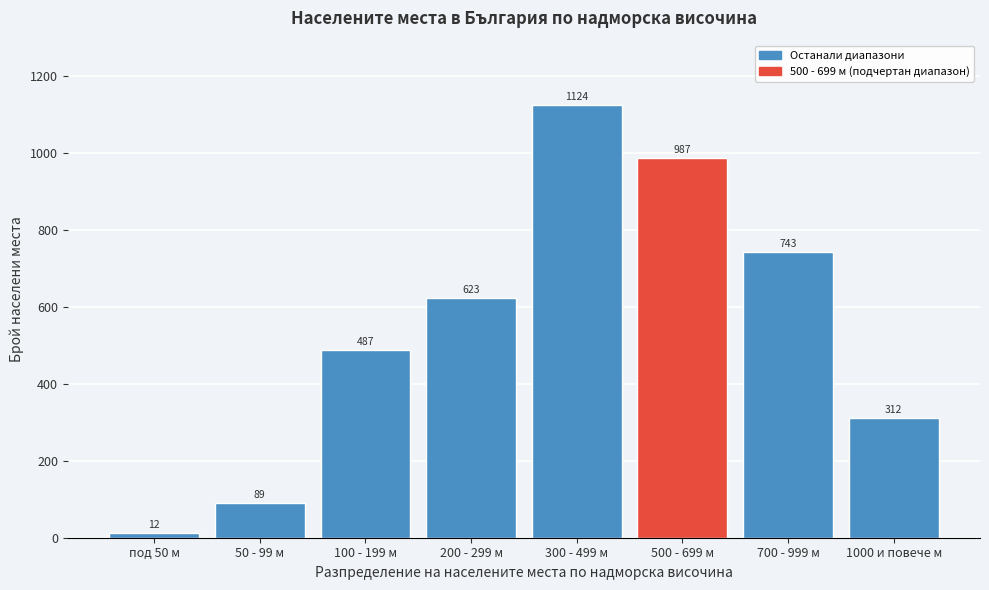

Reading left to right, transcribe all the data shown in this chart.

под 50 м=12	50 - 99 м=89	100 - 199 м=487	200 - 299 м=623	300 - 499 м=1124	500 - 699 м=987	700 - 999 м=743	1000 и повече м=312